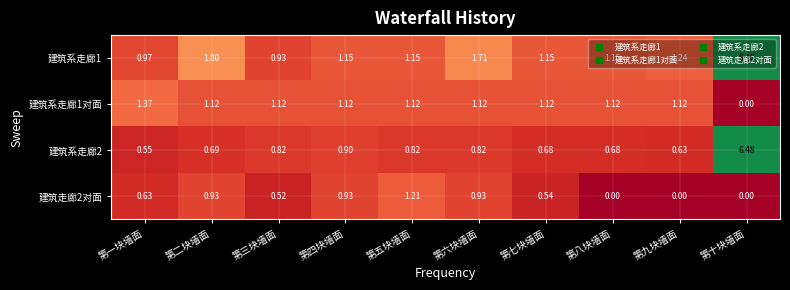

Where is 建筑系走廊1 nearest to the value 3?

第二块墙面